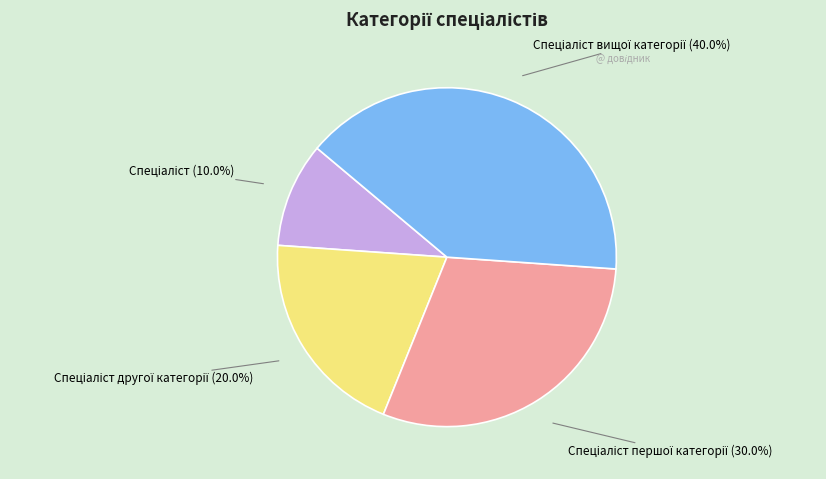

Is there a majority slice in this chart?

No